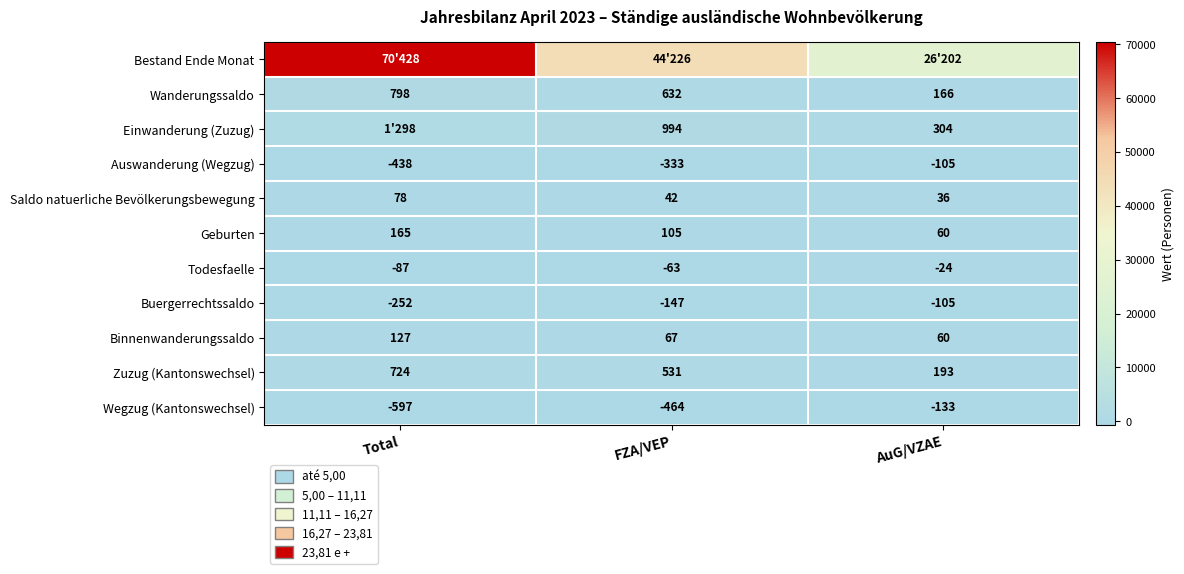

What is the spread (max minus min) of values at FZA/VEP?

44690